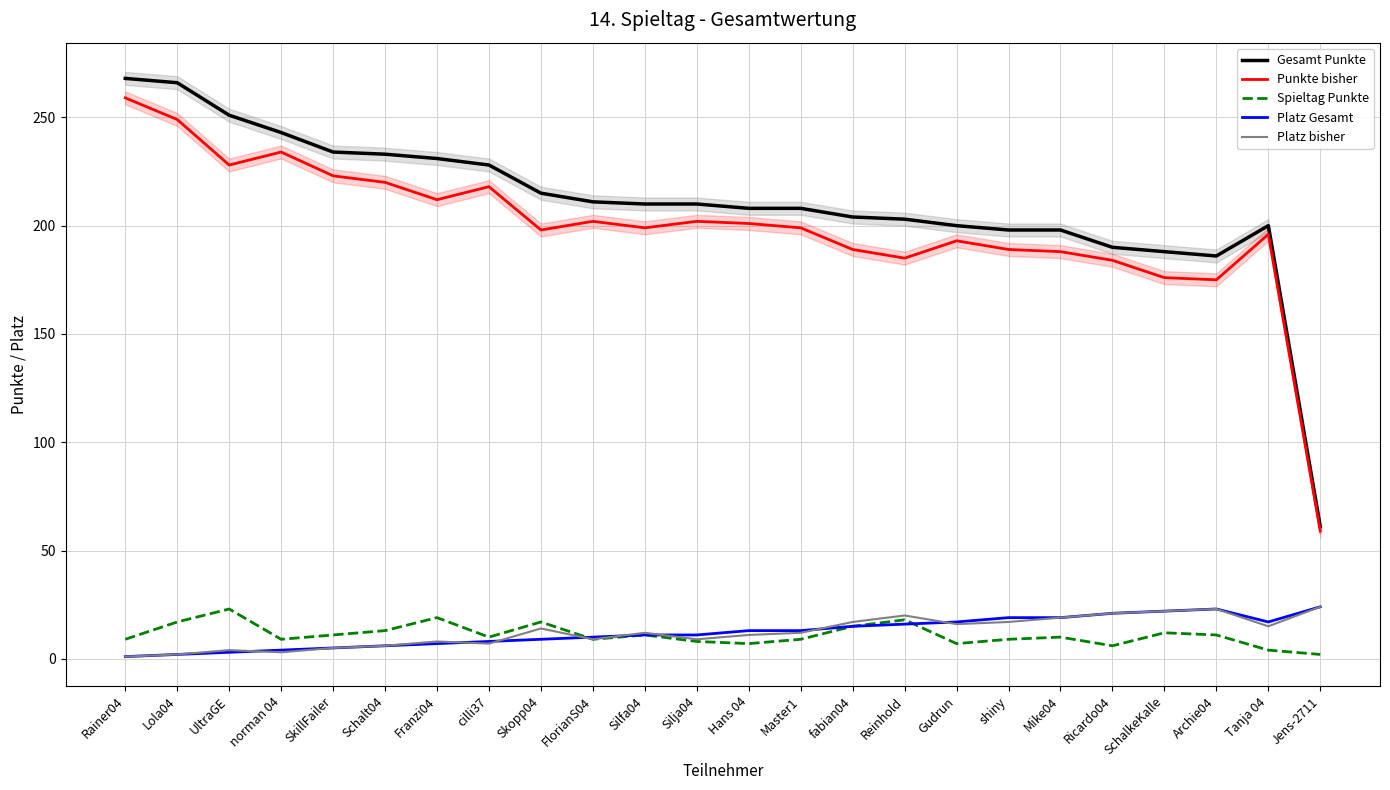

What is the minimum value shown in the chart?

1